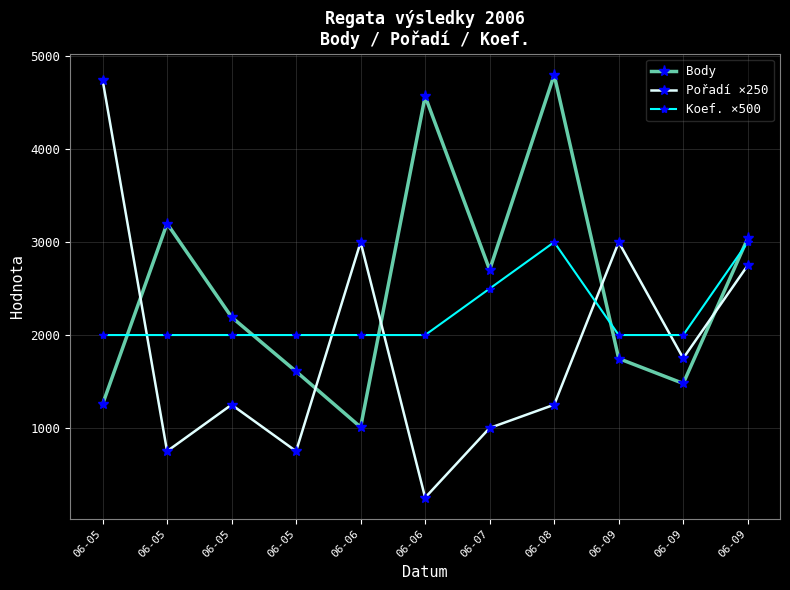

Where is the first local minimum for Body?

06-06